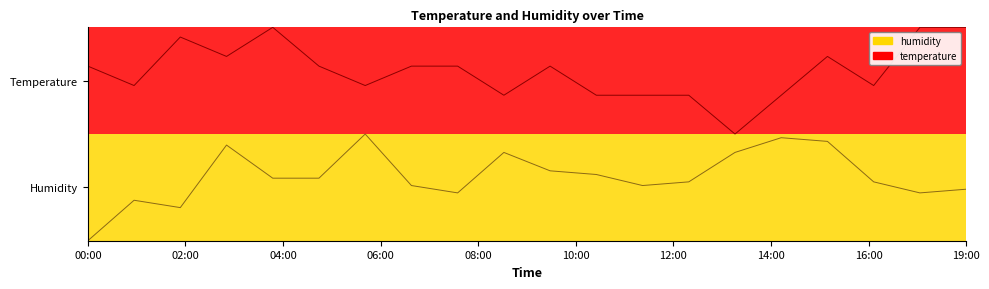

Where is temperature nearest to the value 0?

14:00